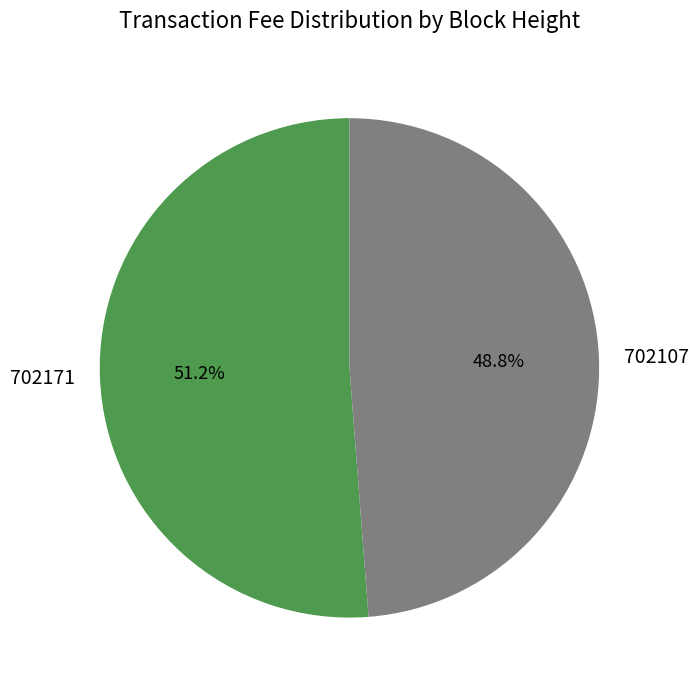

True or false: 702107 accounts for 49% of the total.

True